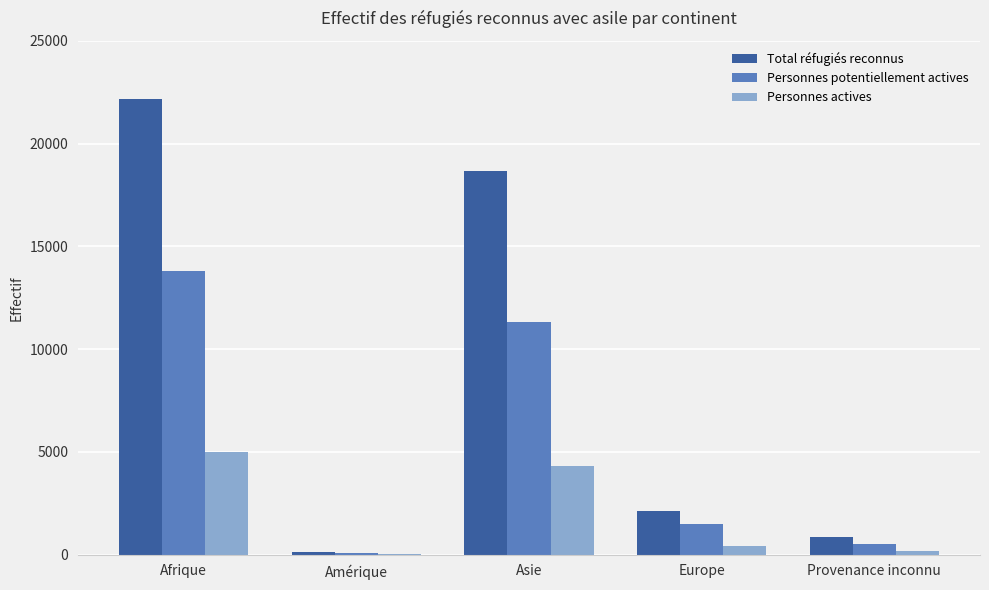

Is it true that Personnes actives equals 4308 at Asie?

True